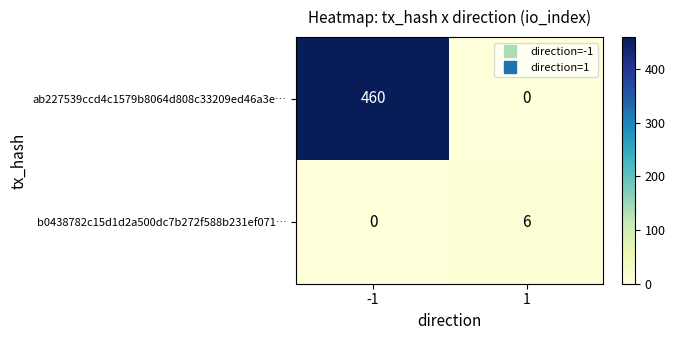

Is it true that ab227539ccd4c1579b8064d808c33209ed46a3e… equals 239 at -1?

False